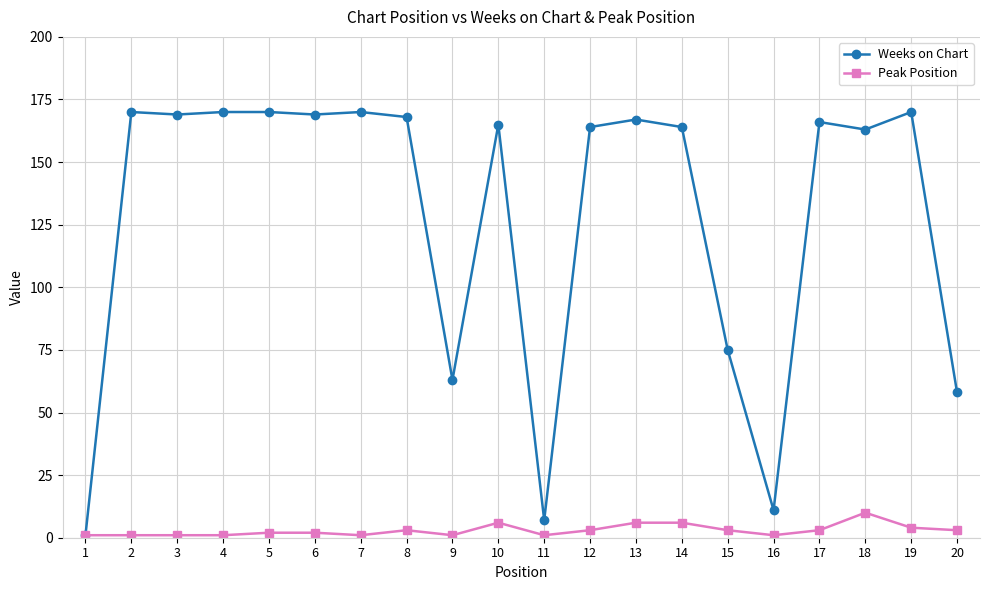

True or false: Weeks on Chart has more than 0 interior local peaks.

True